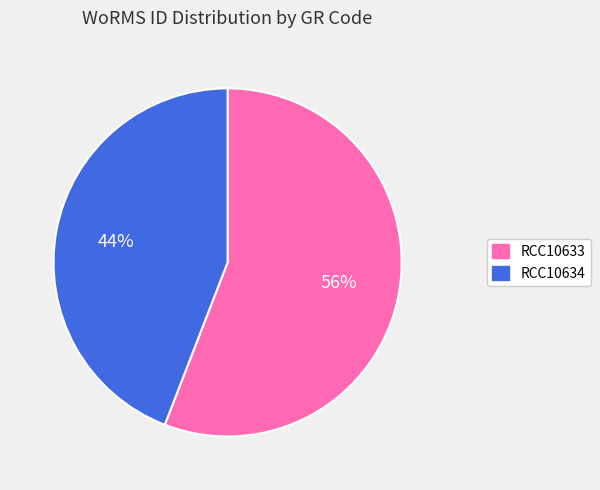

True or false: RCC10633 accounts for 56% of the total.

True